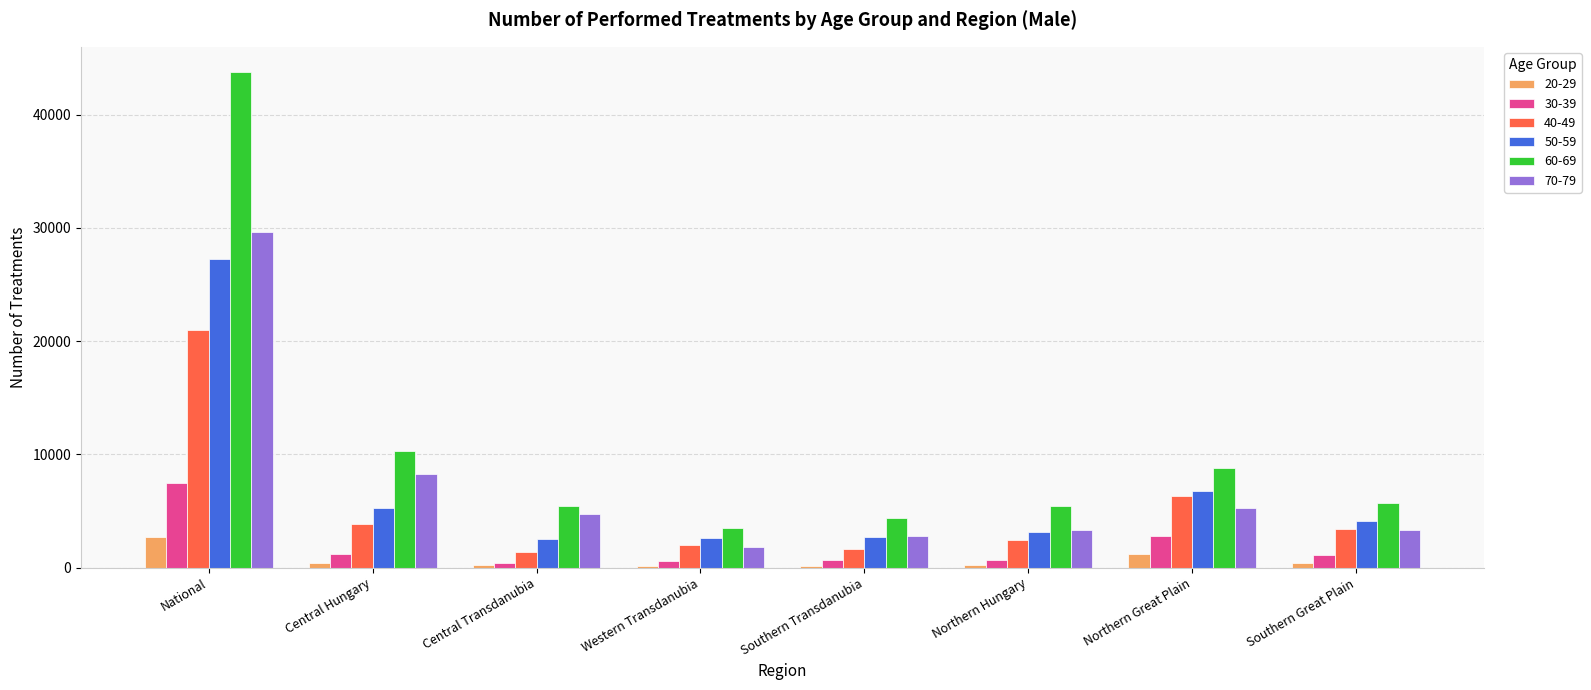

What is the total value across all series at Northern Hungary?

15244.0